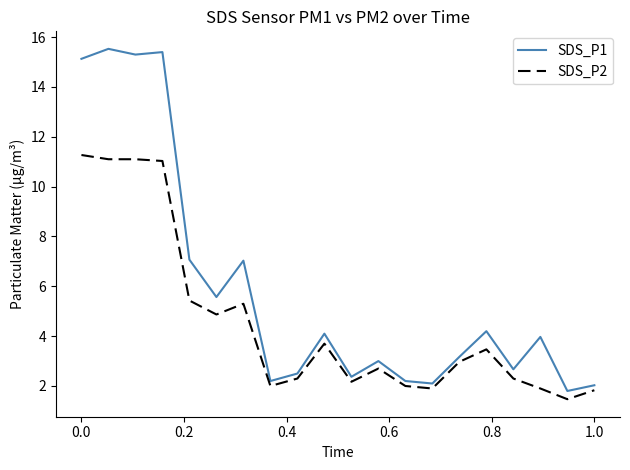

What is the average value of the SDS_P2 series?

4.5